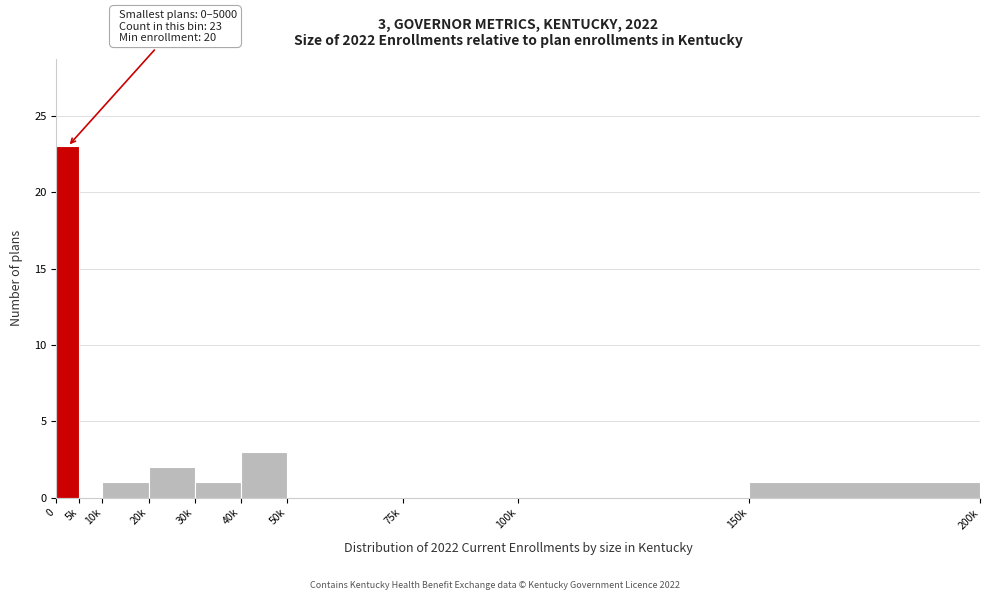

Reading right to left, transcribe all the data shown in this chart.

150k=1	100k=0	75k=0	50k=0	40k=3	30k=1	20k=2	10k=1	5k=0	0=23